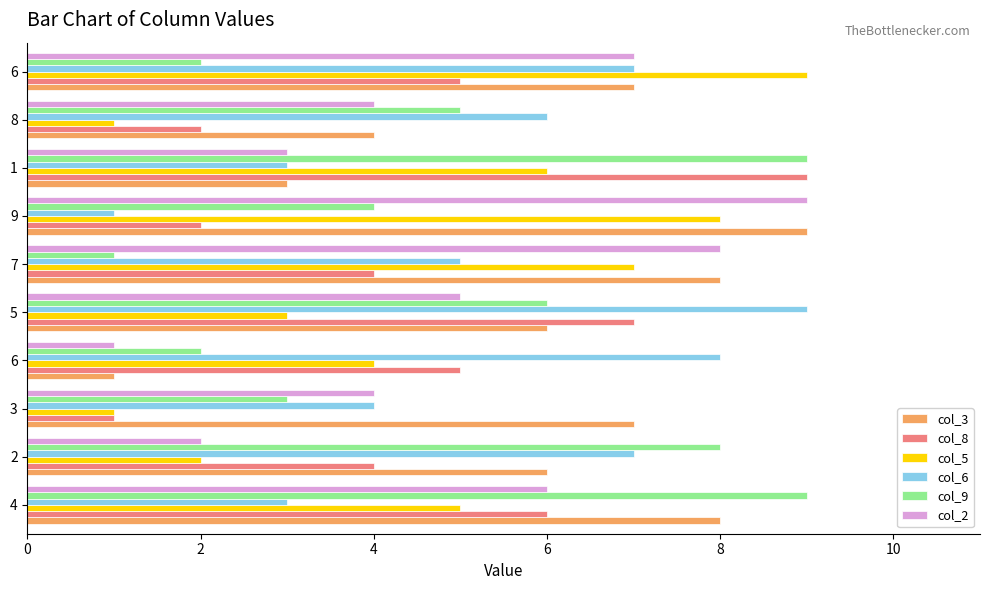

What are all the series names shown in the legend?

col_3, col_8, col_5, col_6, col_9, col_2